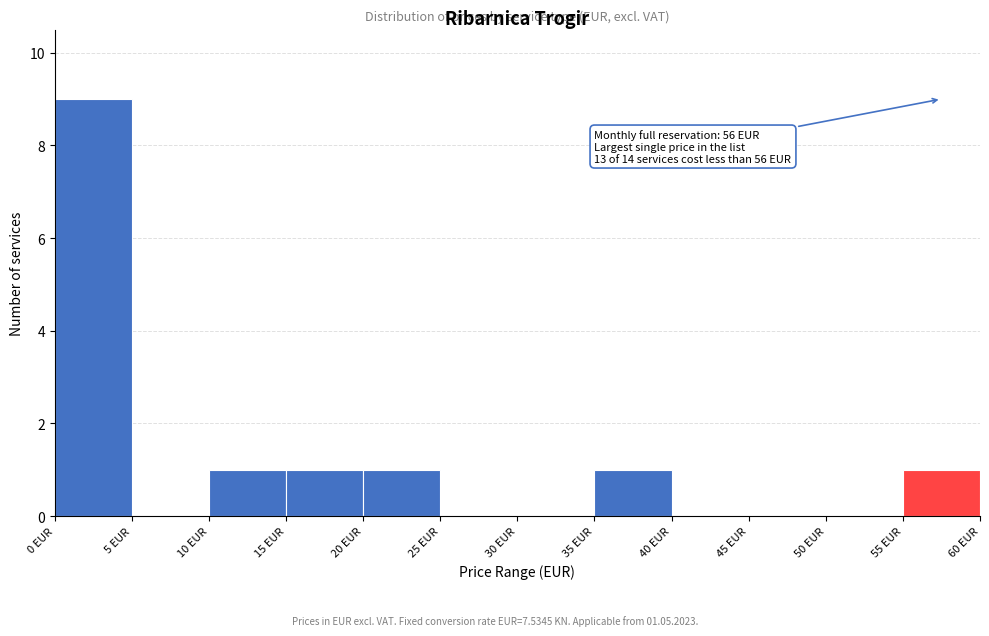

Which range on the x-axis has the tallest bar?

0 to 5